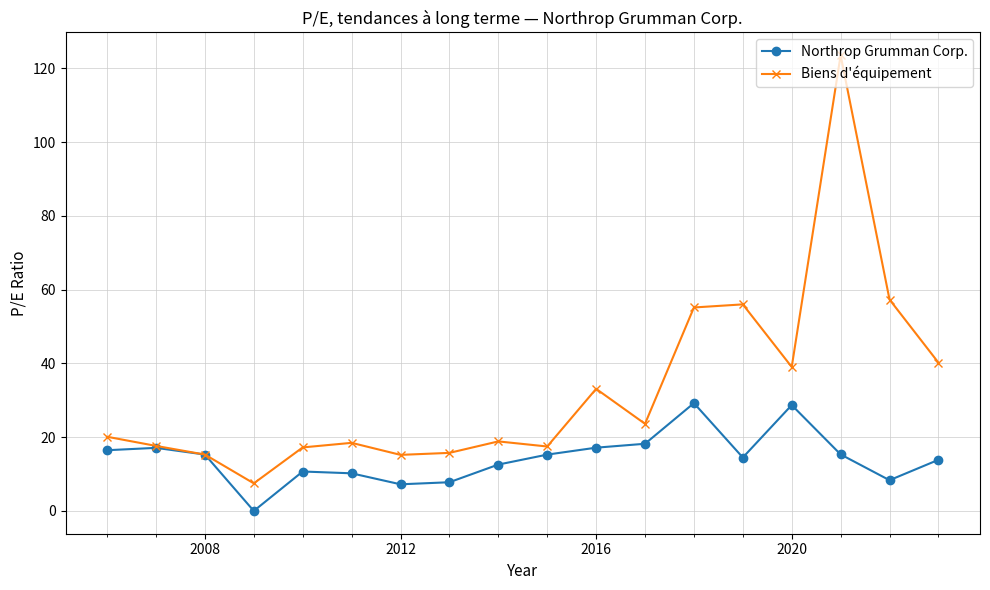

What is the difference between the maximum and minimum values in the Biens d'équipement series?

116.1